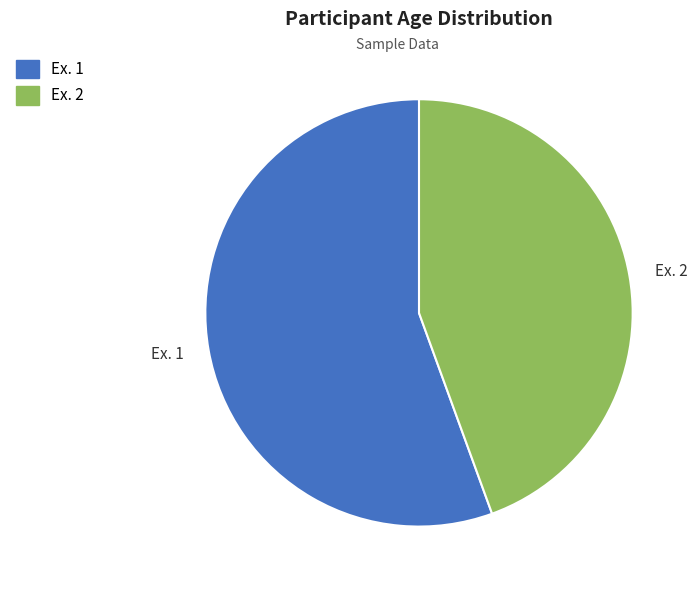

Between Ex. 1 and Ex. 2, which is larger?

Ex. 1